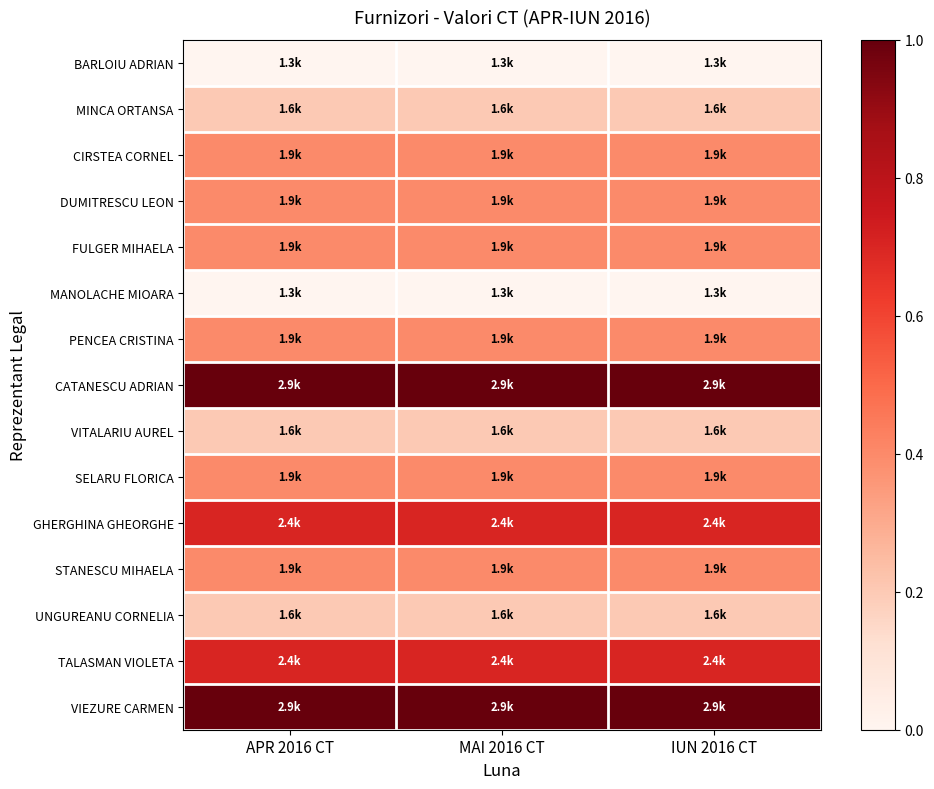

Reading right to left, extract all data points from this chart.

BARLOIU ADRIAN: IUN 2016 CT=0.0	MAI 2016 CT=0.0	APR 2016 CT=0.0
MINCA ORTANSA: IUN 2016 CT=0.2	MAI 2016 CT=0.2	APR 2016 CT=0.2
CIRSTEA CORNEL: IUN 2016 CT=0.4	MAI 2016 CT=0.4	APR 2016 CT=0.4
DUMITRESCU LEON: IUN 2016 CT=0.4	MAI 2016 CT=0.4	APR 2016 CT=0.4
FULGER MIHAELA: IUN 2016 CT=0.4	MAI 2016 CT=0.4	APR 2016 CT=0.4
MANOLACHE MIOARA: IUN 2016 CT=0.0	MAI 2016 CT=0.0	APR 2016 CT=0.0
PENCEA CRISTINA: IUN 2016 CT=0.4	MAI 2016 CT=0.4	APR 2016 CT=0.4
CATANESCU ADRIAN: IUN 2016 CT=1.0	MAI 2016 CT=1.0	APR 2016 CT=1.0
VITALARIU AUREL: IUN 2016 CT=0.2	MAI 2016 CT=0.2	APR 2016 CT=0.2
SELARU FLORICA: IUN 2016 CT=0.4	MAI 2016 CT=0.4	APR 2016 CT=0.4
GHERGHINA GHEORGHE: IUN 2016 CT=0.7	MAI 2016 CT=0.7	APR 2016 CT=0.7
STANESCU MIHAELA: IUN 2016 CT=0.4	MAI 2016 CT=0.4	APR 2016 CT=0.4
UNGUREANU CORNELIA: IUN 2016 CT=0.2	MAI 2016 CT=0.2	APR 2016 CT=0.2
TALASMAN VIOLETA: IUN 2016 CT=0.7	MAI 2016 CT=0.7	APR 2016 CT=0.7
VIEZURE CARMEN: IUN 2016 CT=1.0	MAI 2016 CT=1.0	APR 2016 CT=1.0